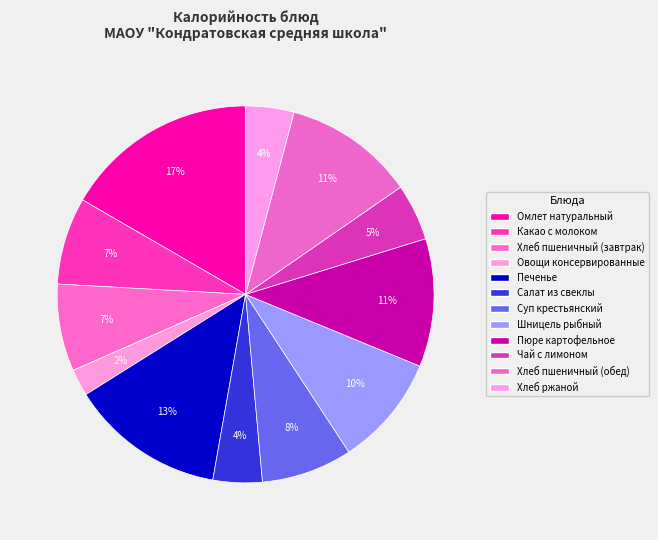

What is the largest slice in the pie chart?

Омлет натуральный